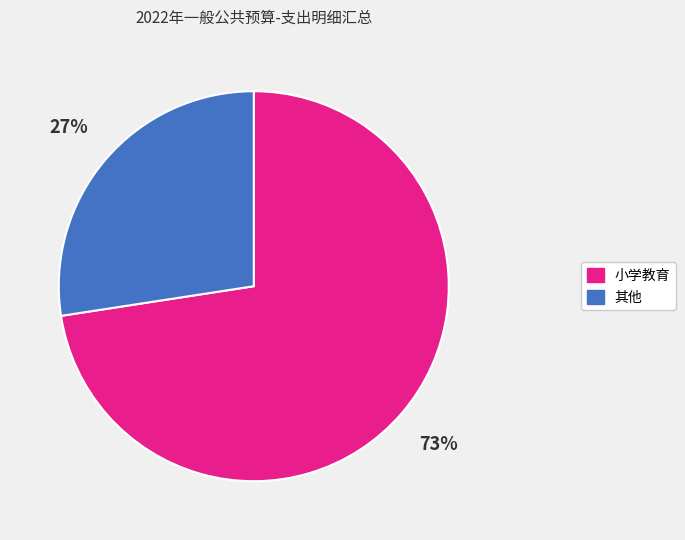

Does any single category account for the majority?

Yes